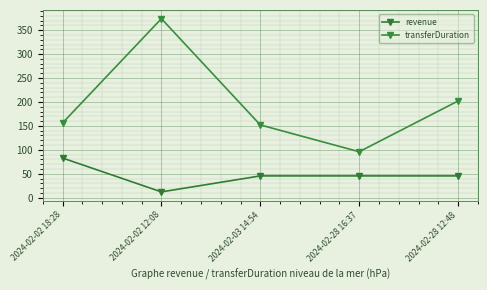

What is the label of the 1st point from the right?

2024-02-28 12:48